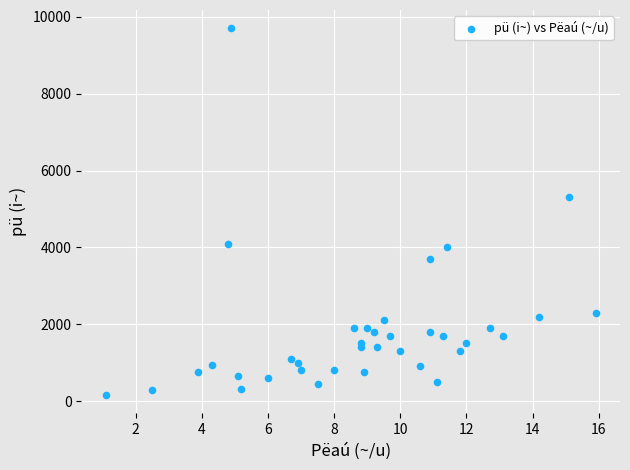

What Y value in the scatter plot is closest to 4930?

5300